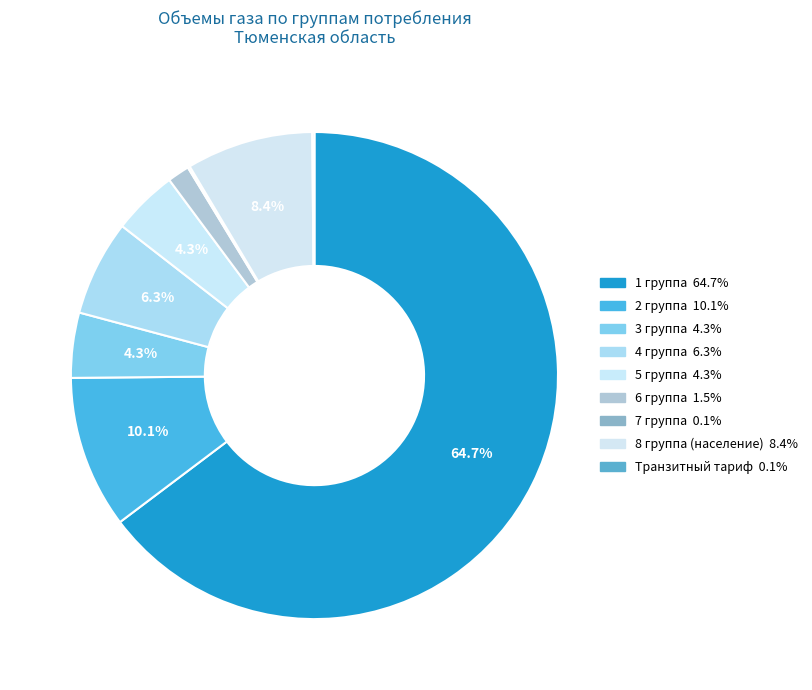

Approximately how many times larger is the value at 6 группа compared to 8 группа (население)?

0.2